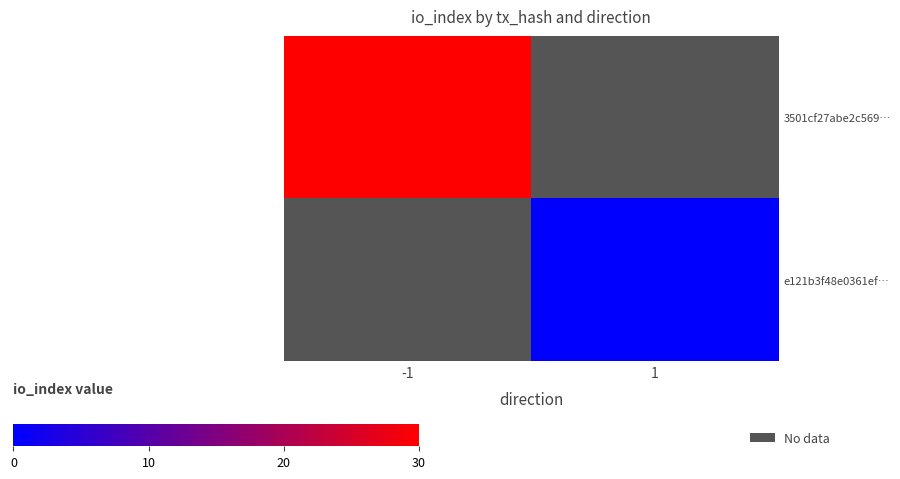

At which label does 3501cf27abe2c569… reach its minimum?

-1